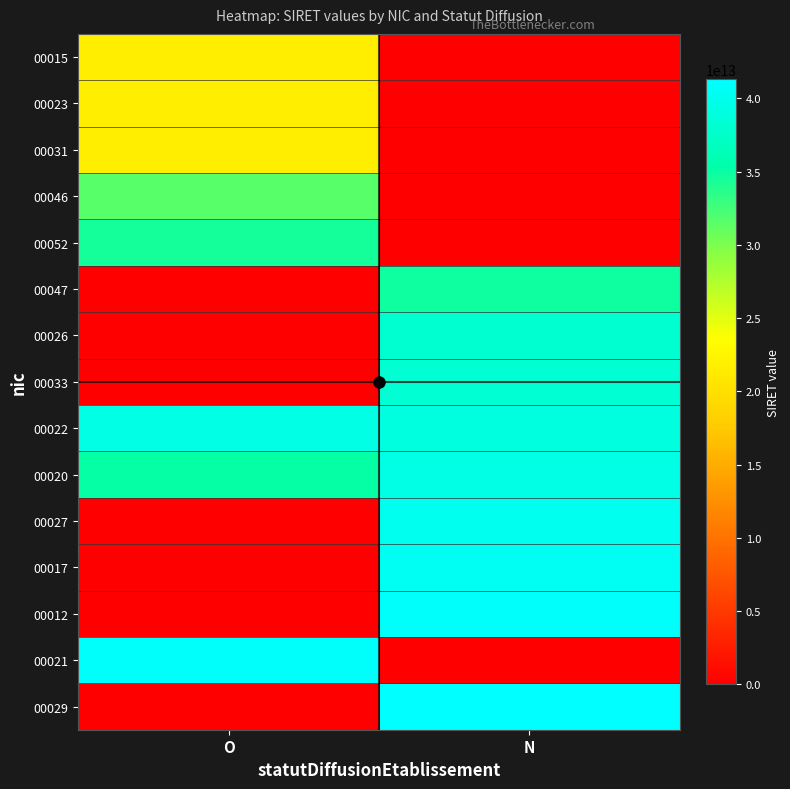

Which series changed the most between O and N?

00029